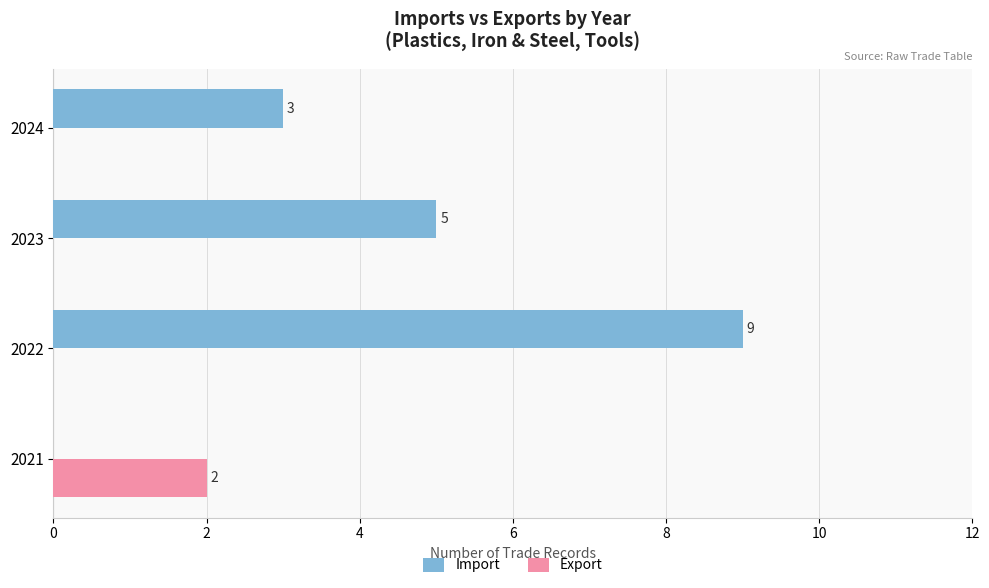

Between 2021 and 2024, which series saw the biggest shift?

Import